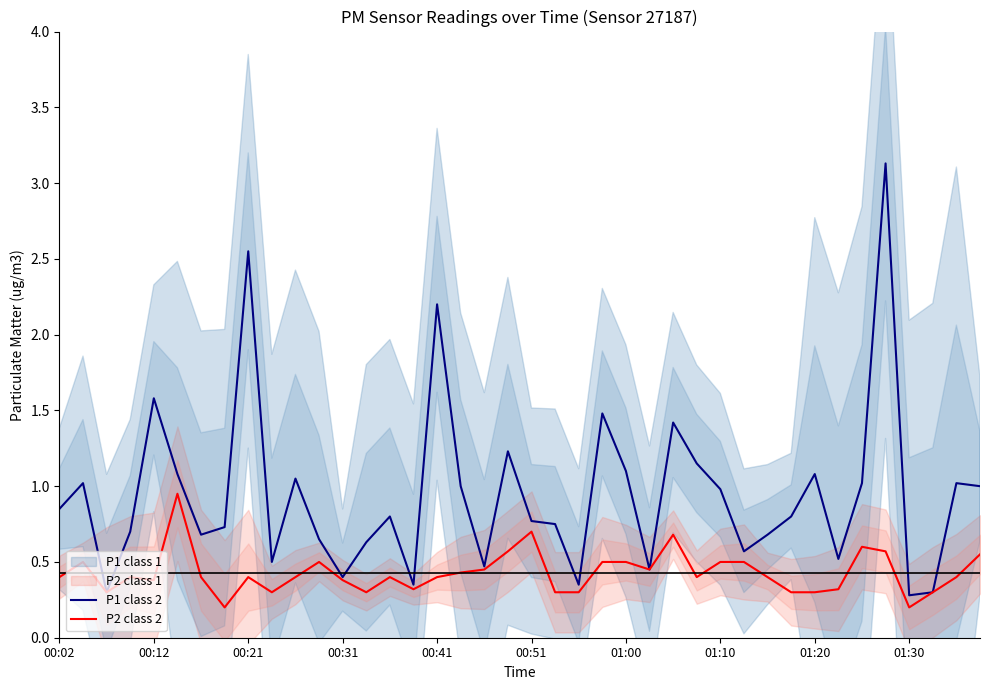

What is the spread (max minus min) of values at 00:31?

0.3